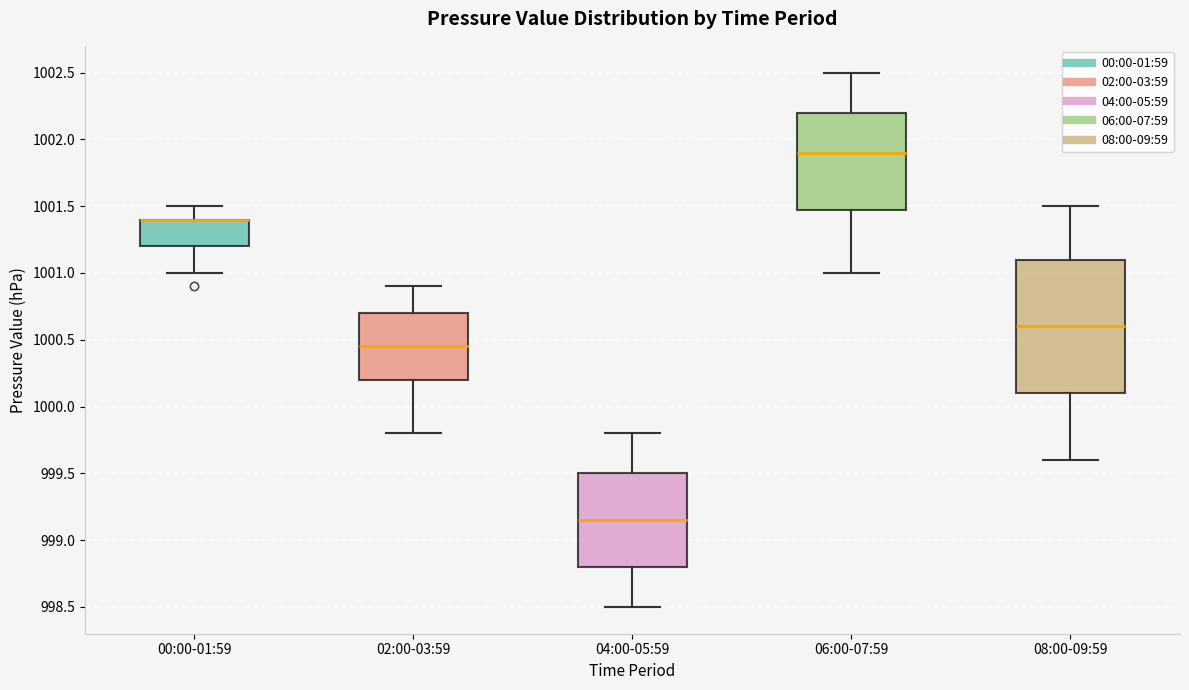

Comparing the boxes themselves (not the whiskers), which one is the tallest?

08:00-09:59